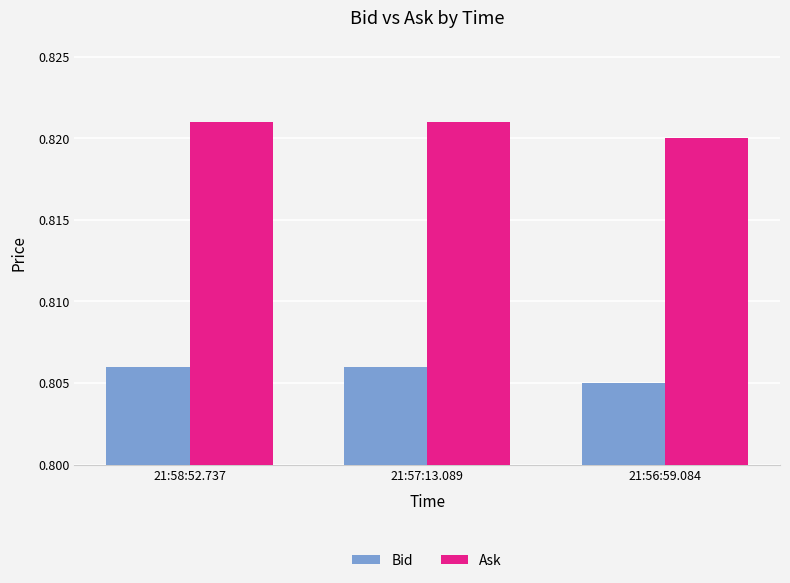

The value of Ask at 21:58:52.737 is 0.2. True or false?

False